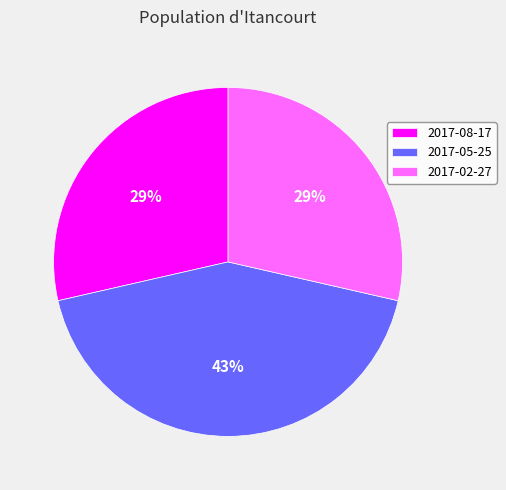

Which has a higher value, 2017-08-17 or 2017-05-25?

2017-05-25